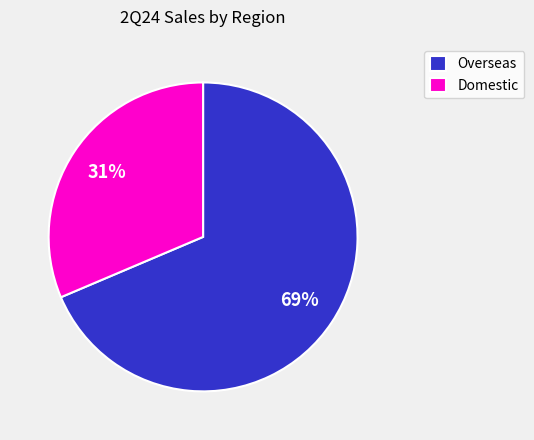

To the nearest percent, what is the combined percentage of Overseas and Domestic?

100%